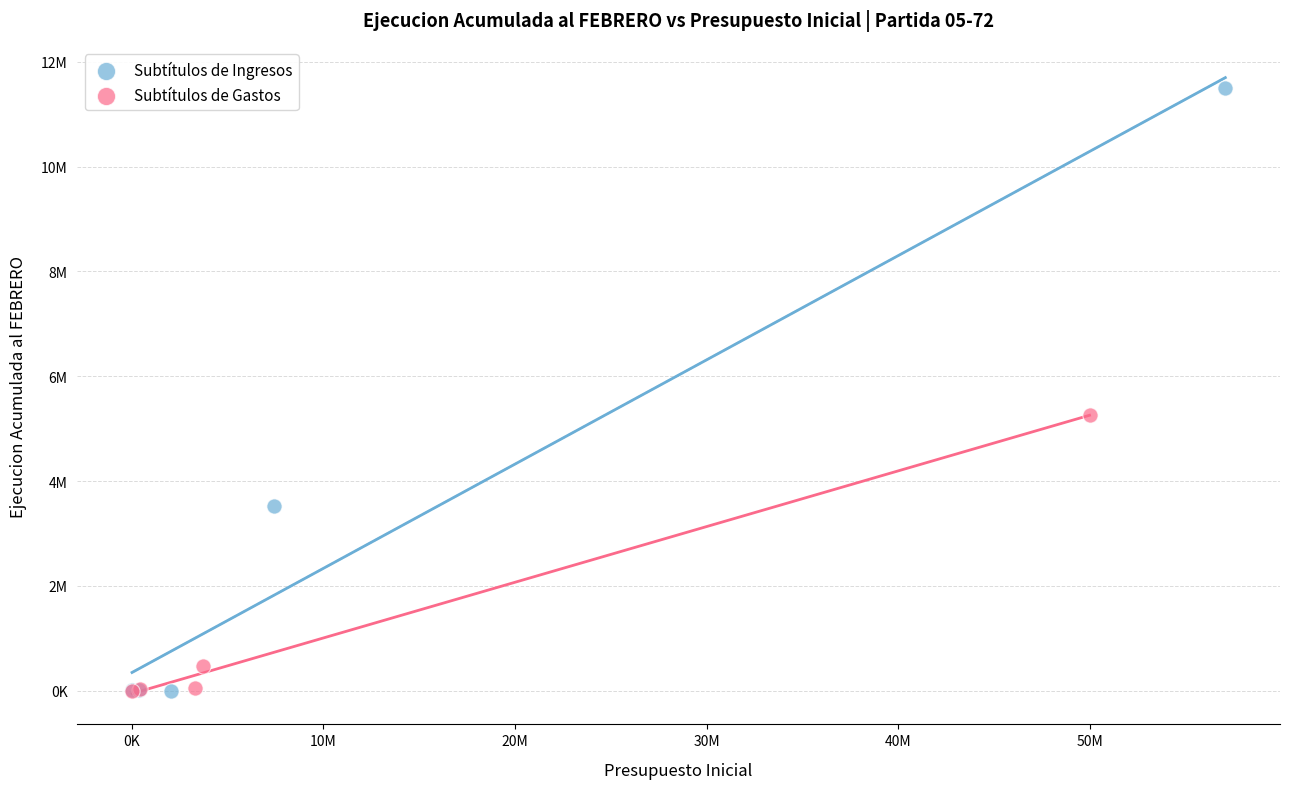

Which series has the largest Y range (max minus min)?

Subtítulos de Ingresos